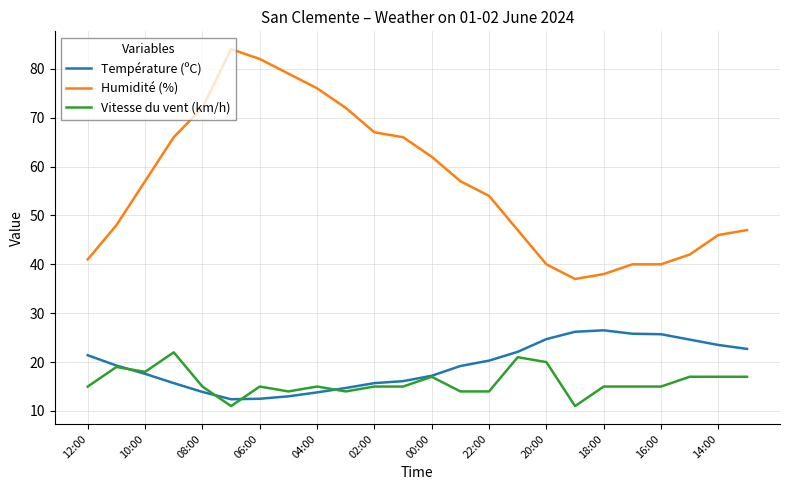

Which series has the widest spread of values?

Humidité (%)